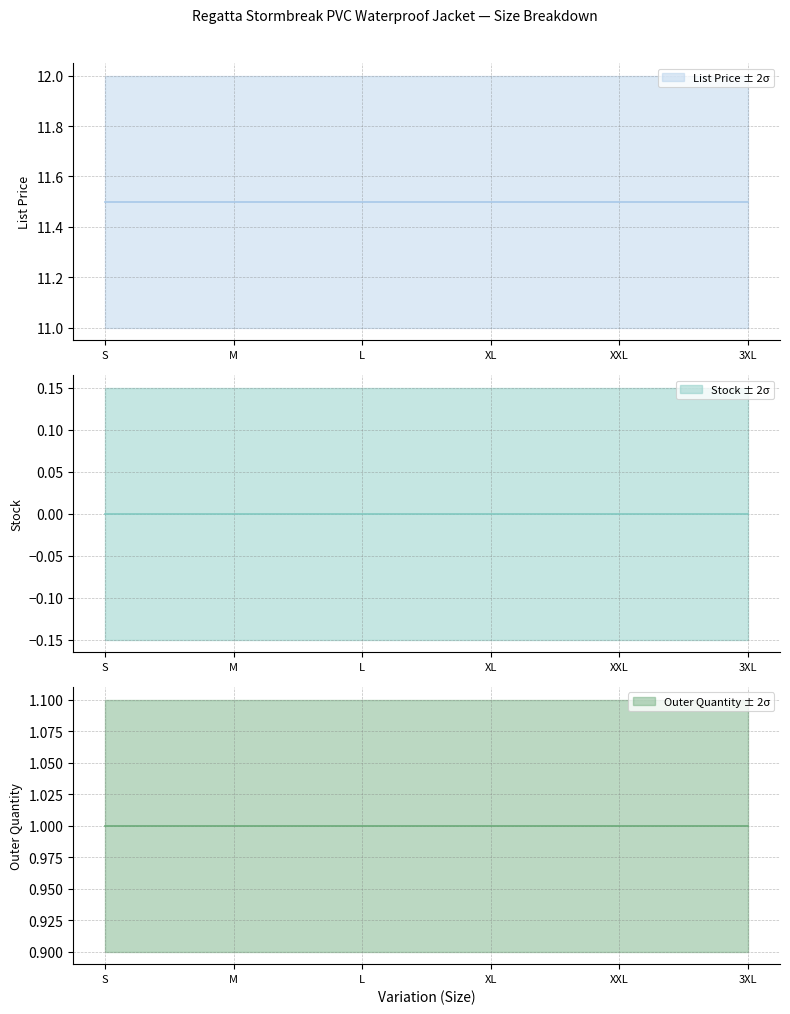

Between XL and L, which is larger?

XL